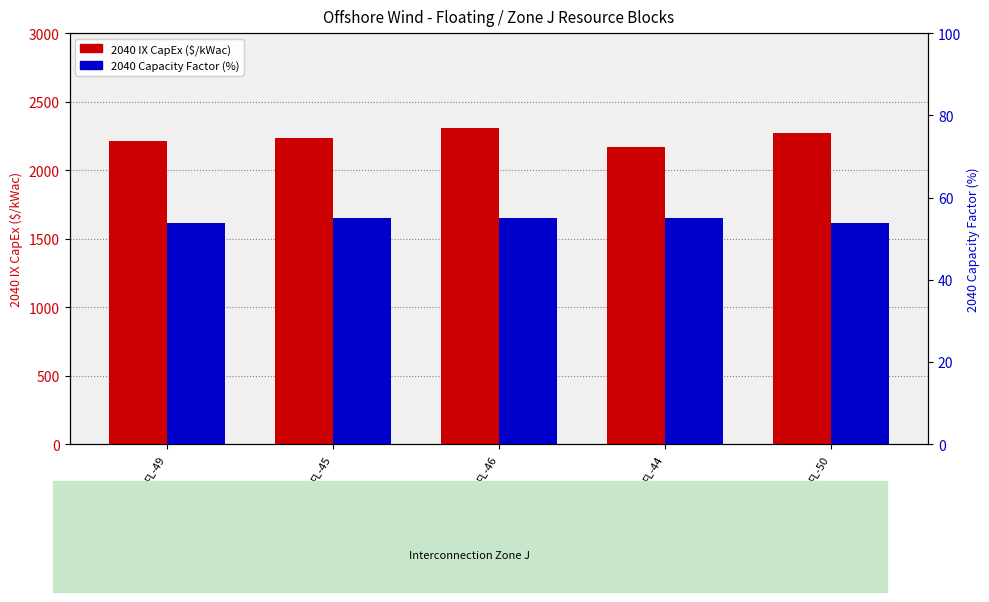

What is the sum of the 2040 Capacity Factor (%) values at FL-50 and FL-49?

107.7